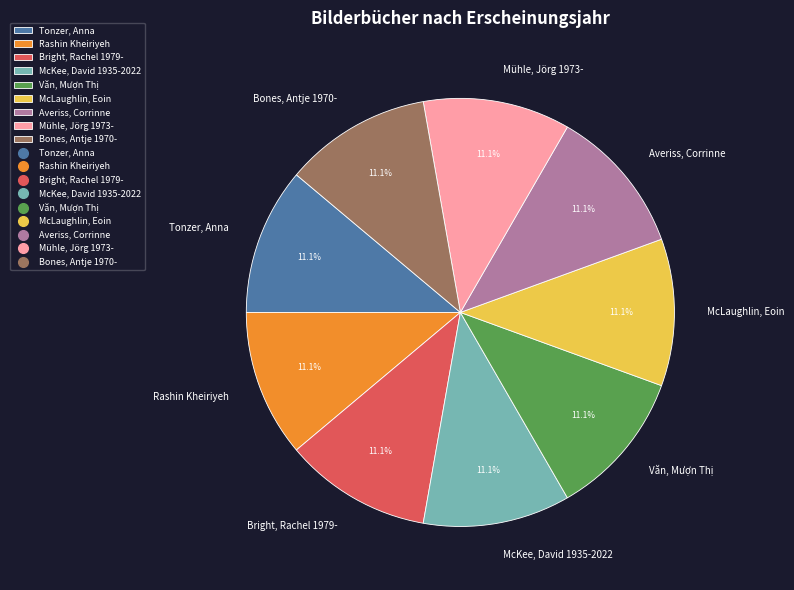

To the nearest percent, what percentage of the pie is Averiss, Corrinne?

11%